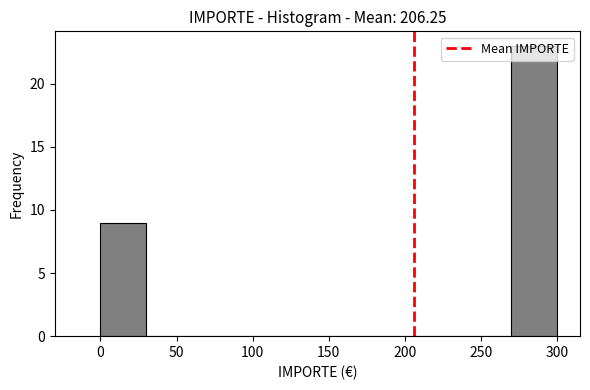

How tall is the bar that spans 0 to 30 on the x-axis? The values are not printed on the chart, so give them approximately, as read against the axis.

9